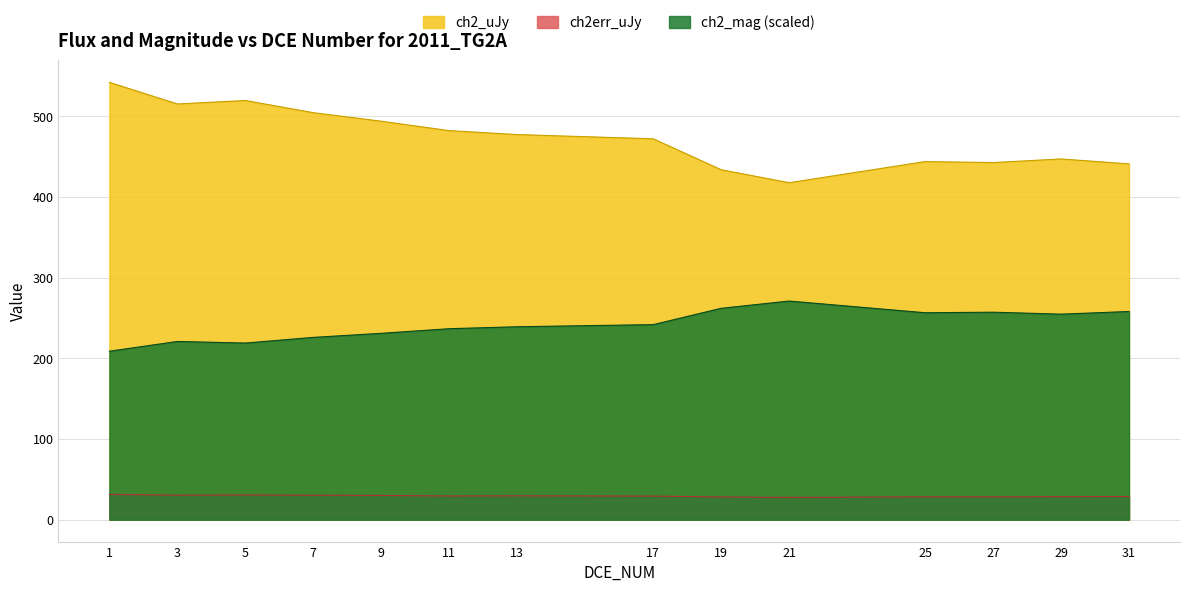

How many interior local valleys does the ch2err_uJy series have?

4